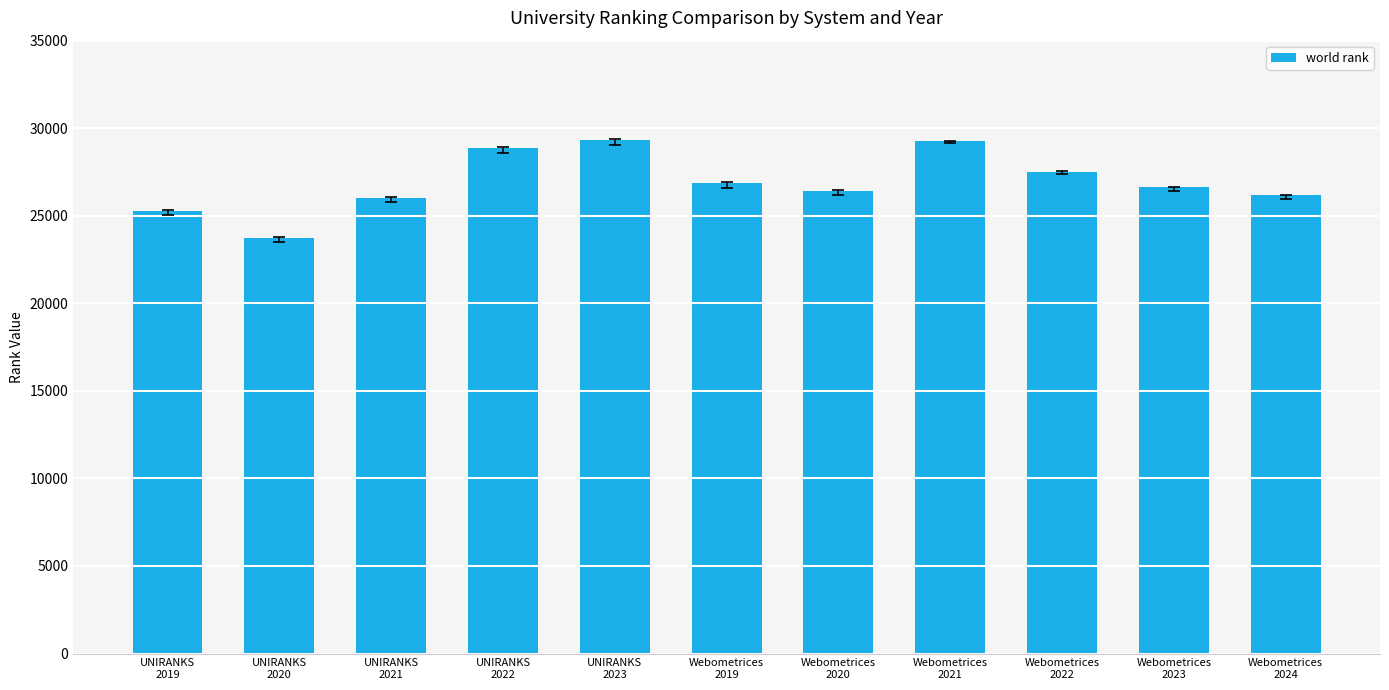

What is the change in value from UNIRANKS
2023 to Webometrices
2022?

-1812